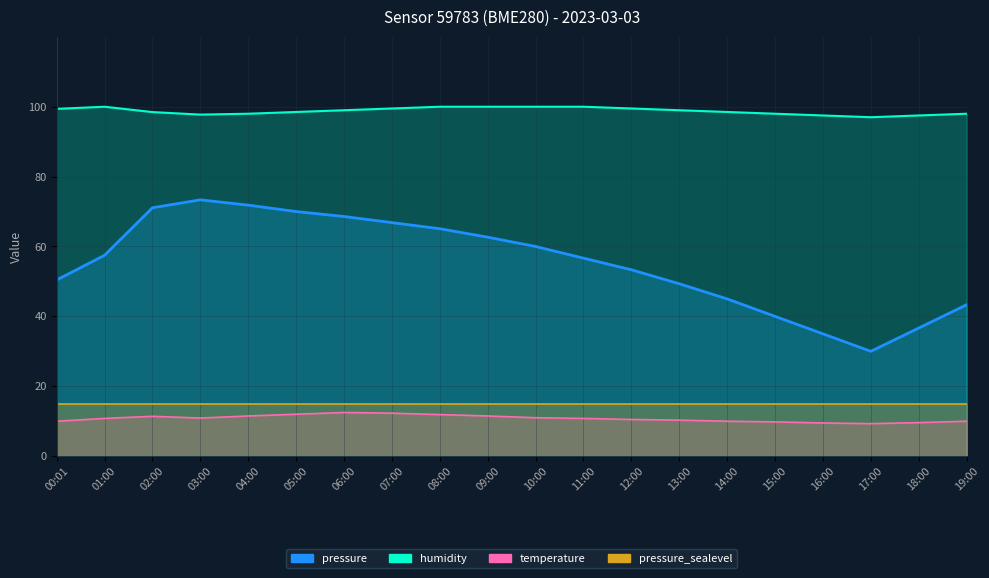

What is the maximum value shown in the chart?

100.0